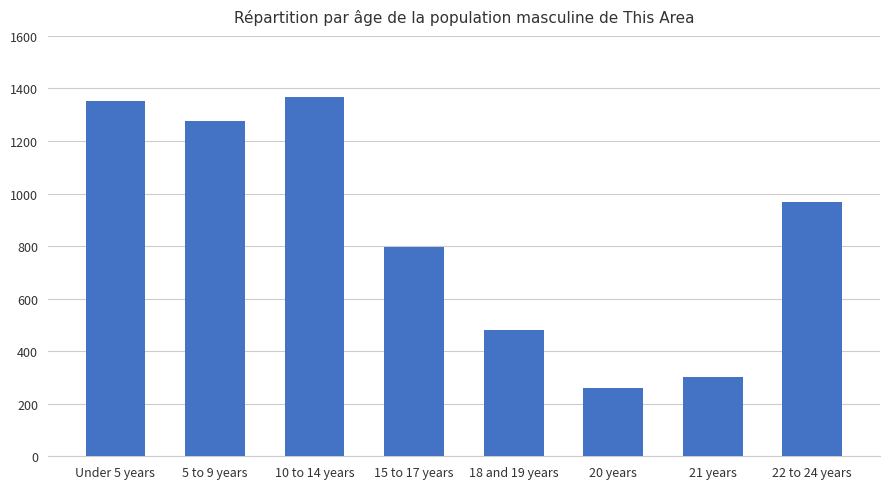

What position from the left is 20 years?

6